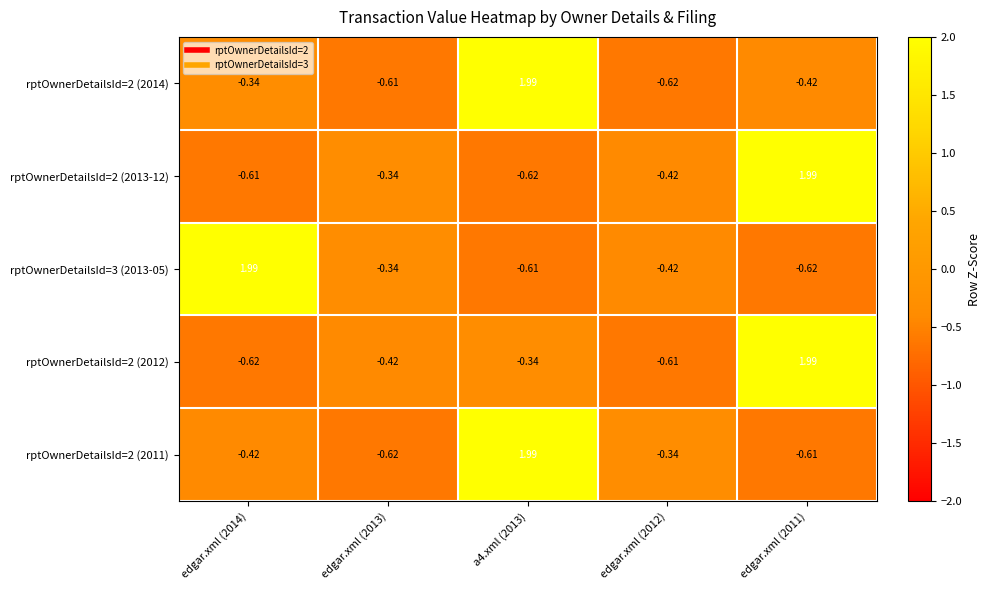

Is the value of rptOwnerDetailsId=2 (2013-12) at edgar.xml (2011) greater than the value of rptOwnerDetailsId=3 (2013-05) at edgar.xml (2013)?

Yes